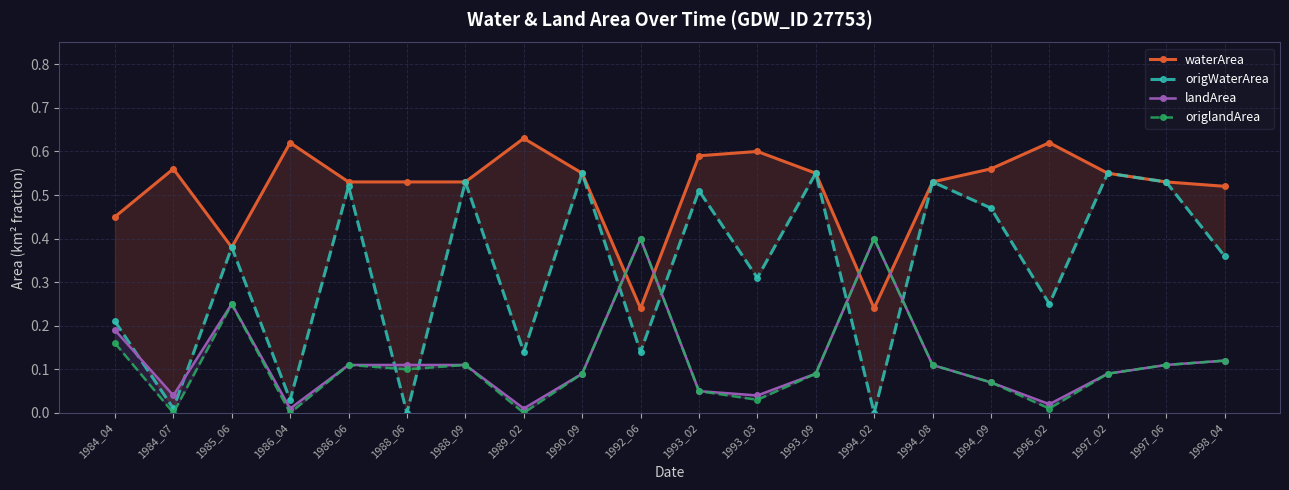

Where is waterArea nearest to the value 0?

1992_06